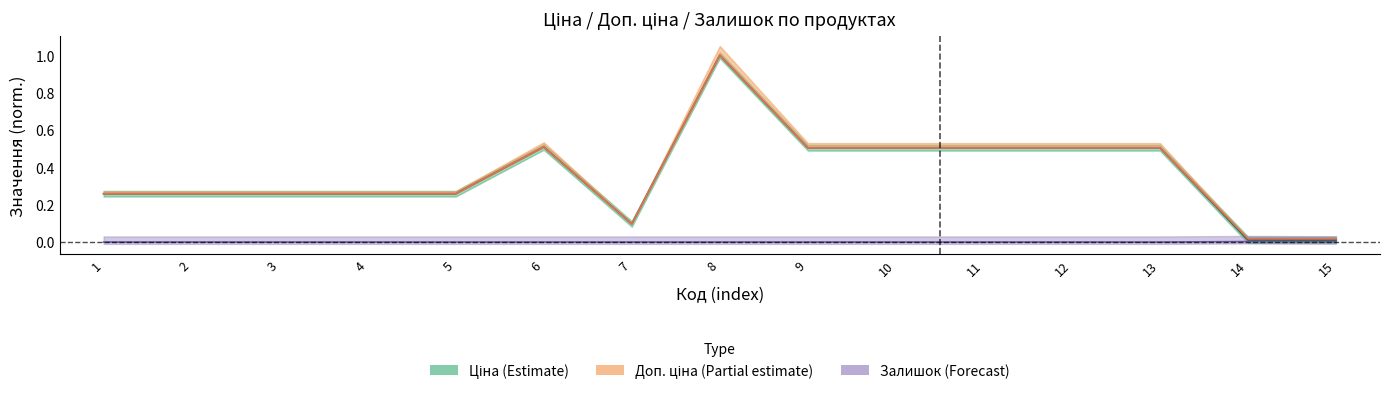

The Доп. ціна series shows 0.0 at 14. True or false?

True